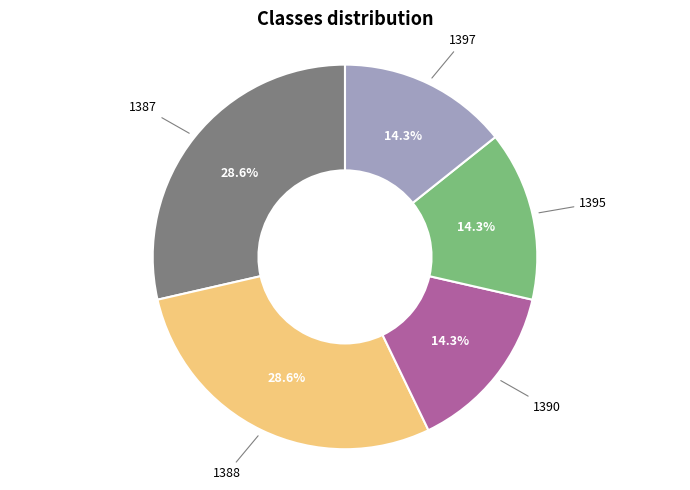

Is there a majority slice in this chart?

No